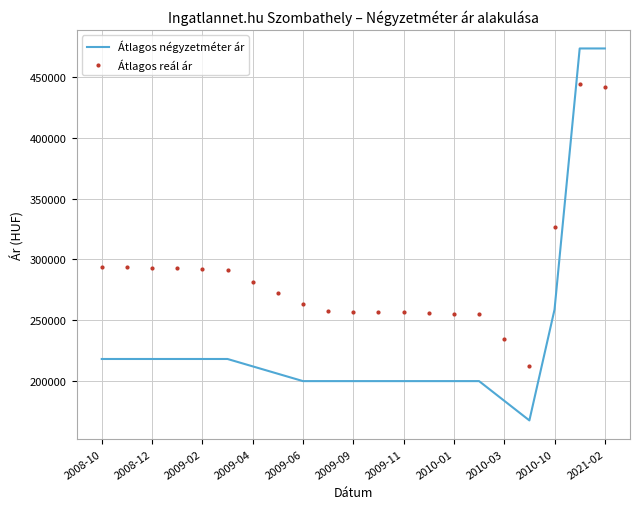

True or false: Átlagos reál ár and Átlagos négyzetméter ár cross at least once.

True